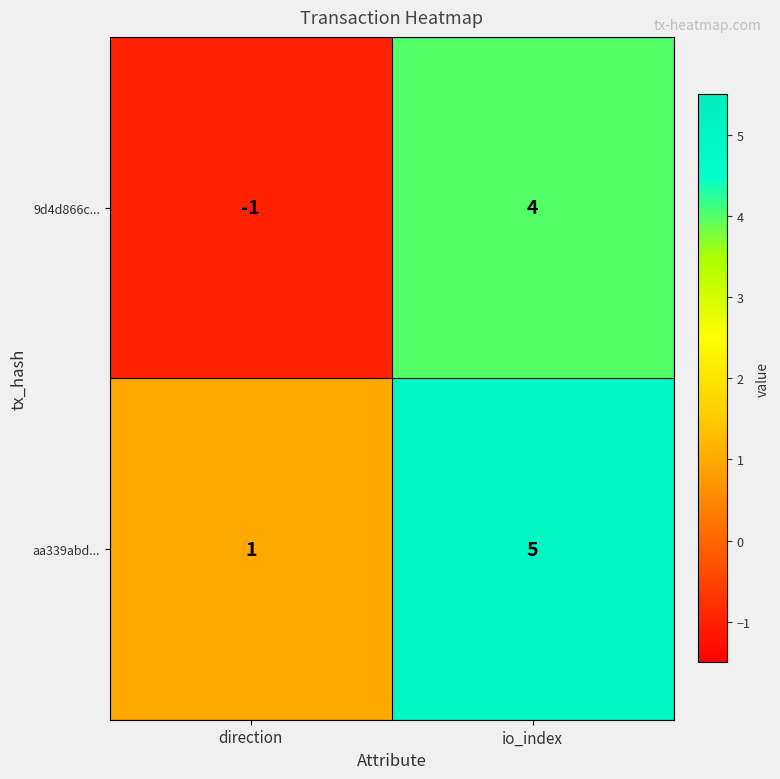

Which category has the lowest value across all series?

direction